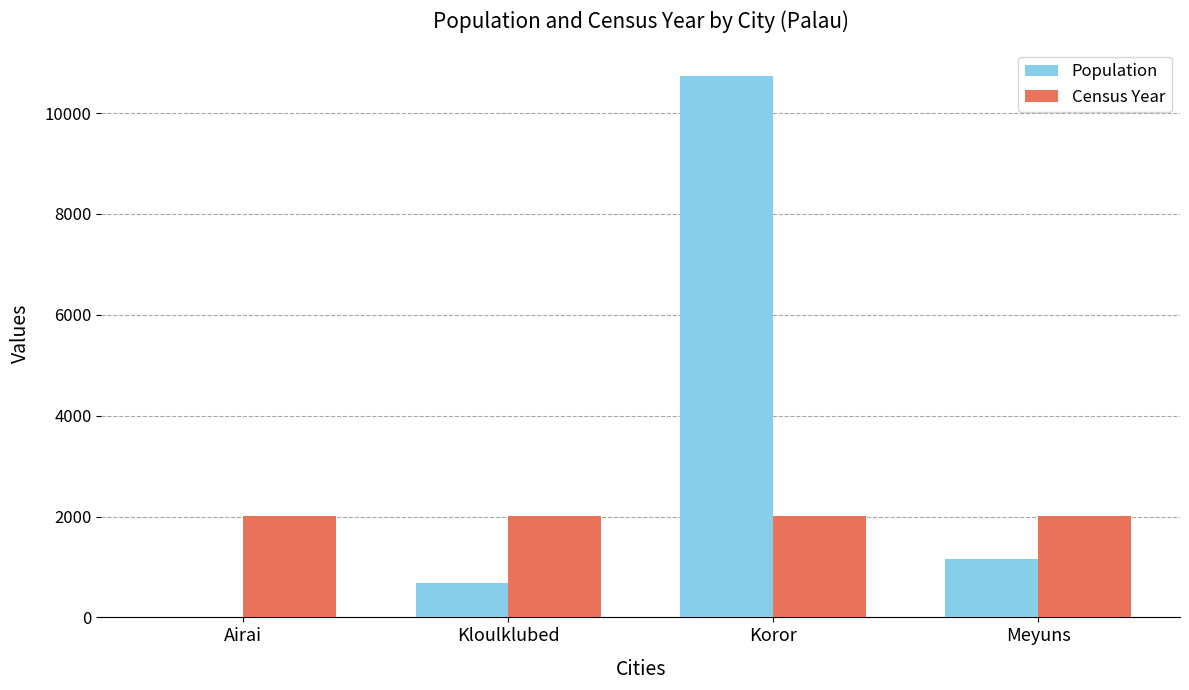

Is the value of Census Year at Airai greater than the value of Population at Koror?

No